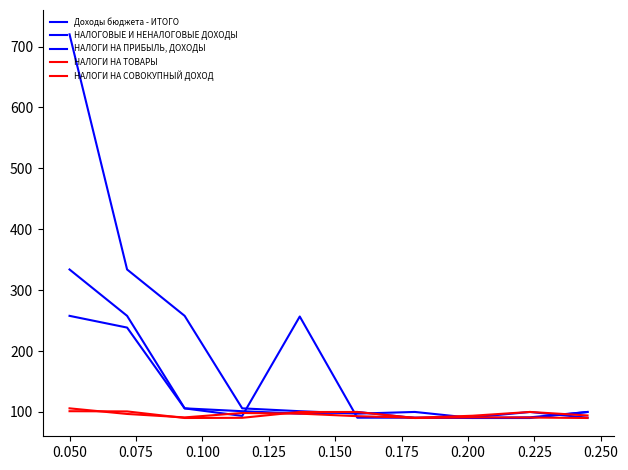

Does the chart display data point markers on the line(s)?

No